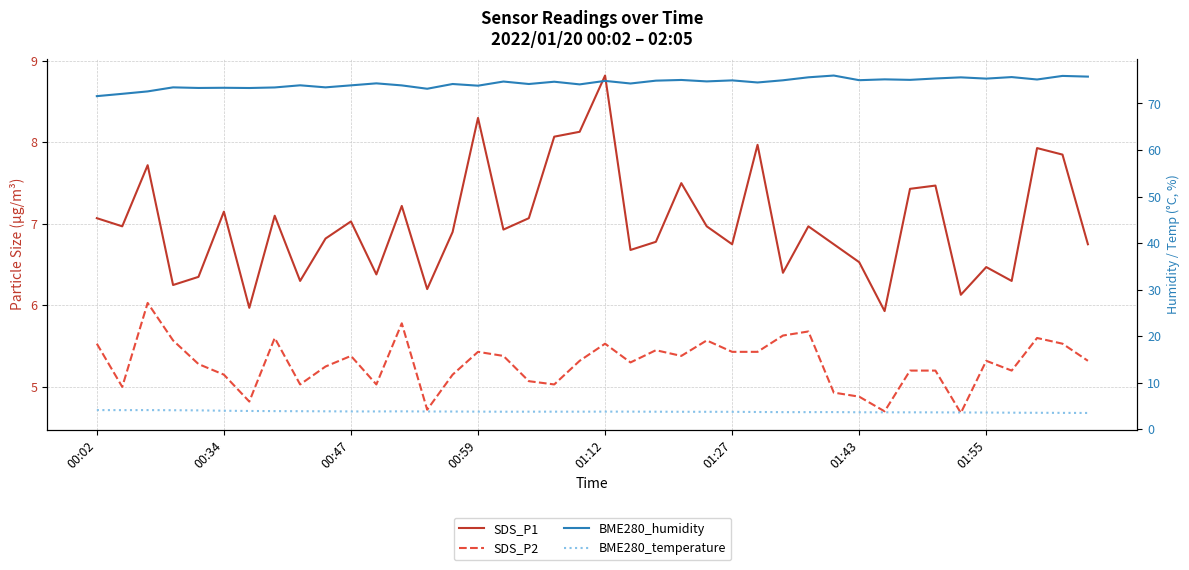

What is the spread (max minus min) of values at 11?

70.5